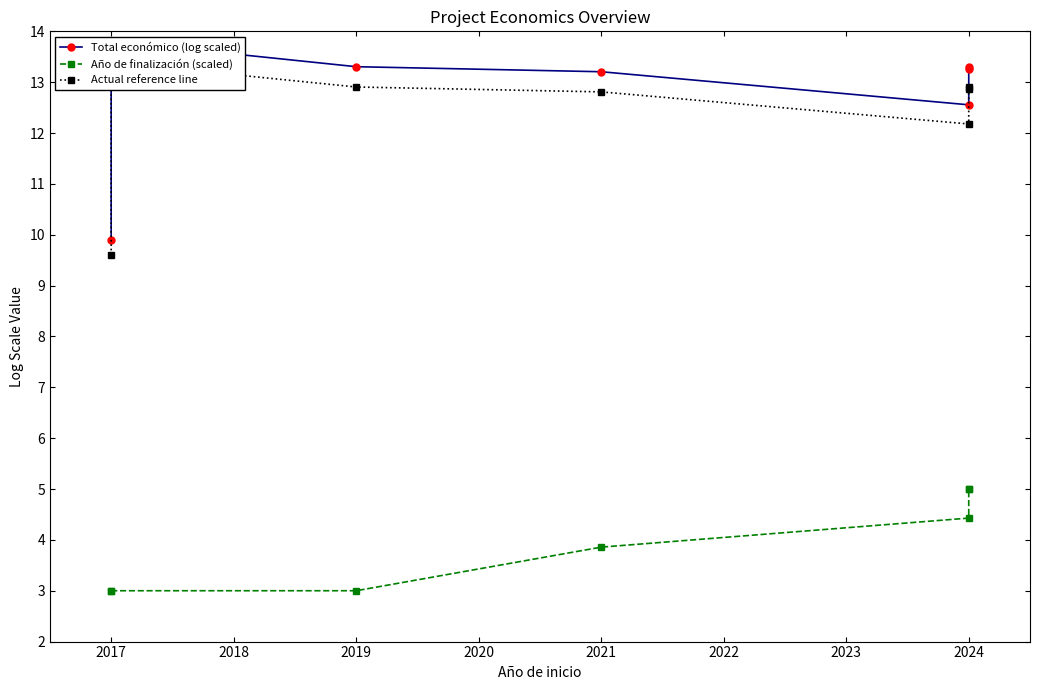

Rank the series at 2021 from lowest to highest value.

Año de finalización (scaled), Actual reference line, Total económico (log scaled)